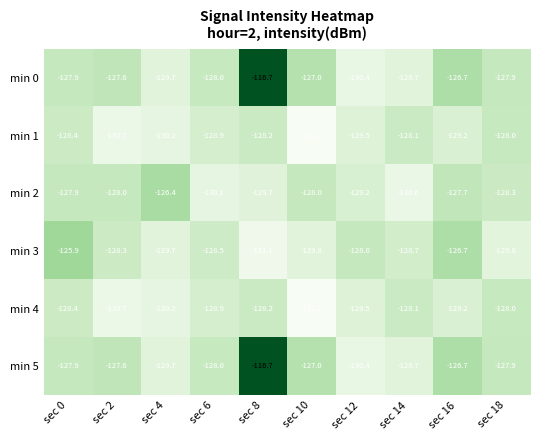

The value of min 1 at sec 10 is -210.6. True or false?

False